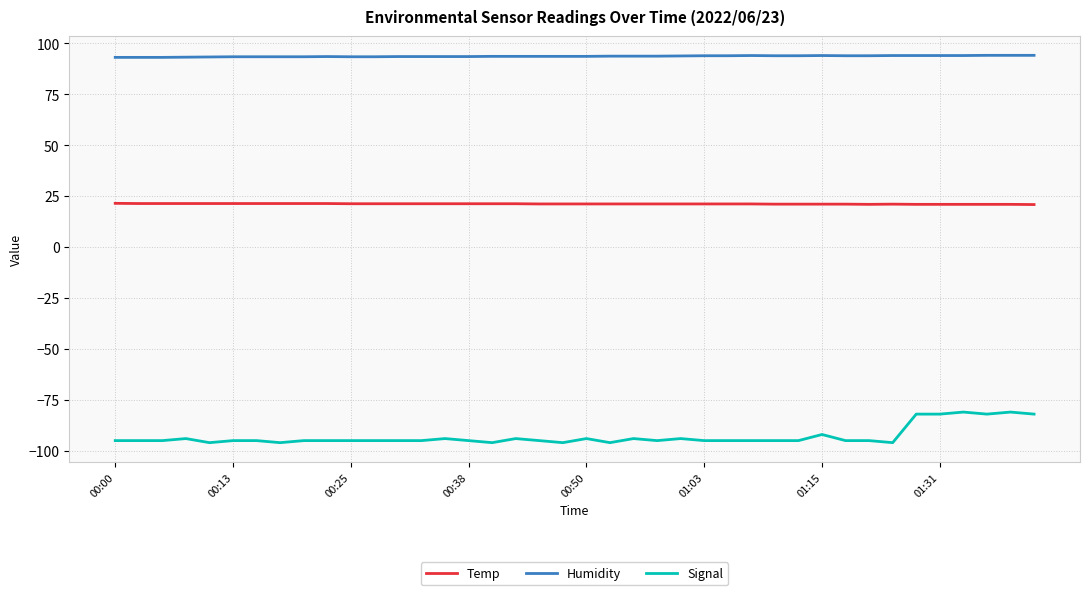

True or false: Signal and Humidity intersect in this chart.

False